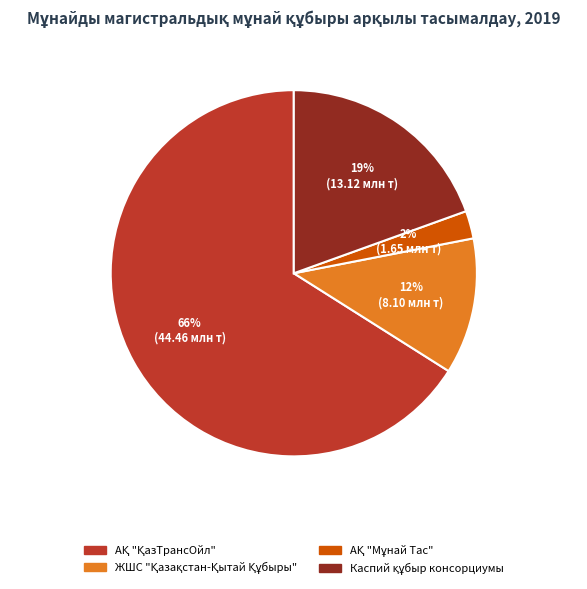

Is there a majority slice in this chart?

Yes